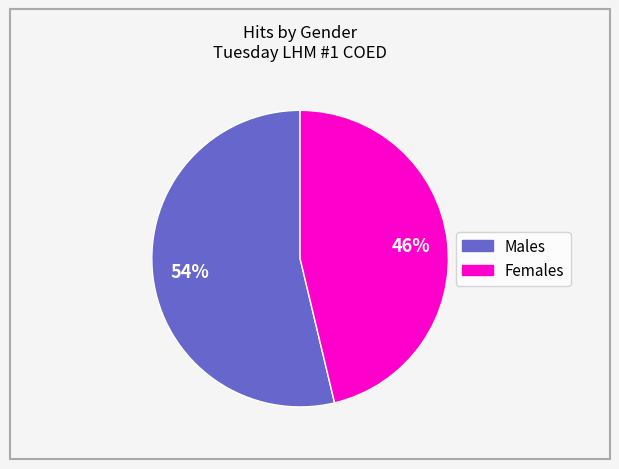

To the nearest percent, what is the average slice percentage?

50%